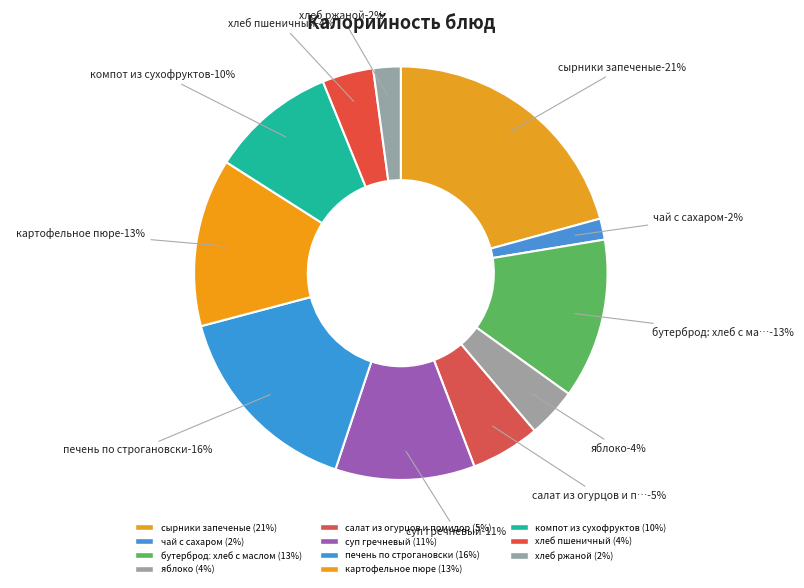

To the nearest percent, what percentage of the pie is яблоко?

4%